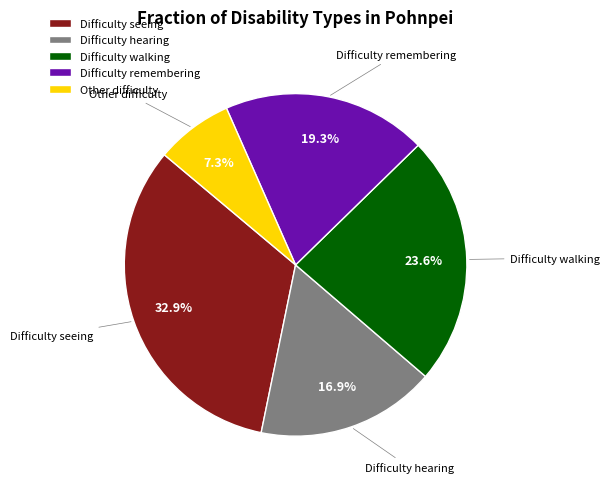

Approximately how many times larger is the value at Difficulty hearing compared to Other difficulty?

2.3